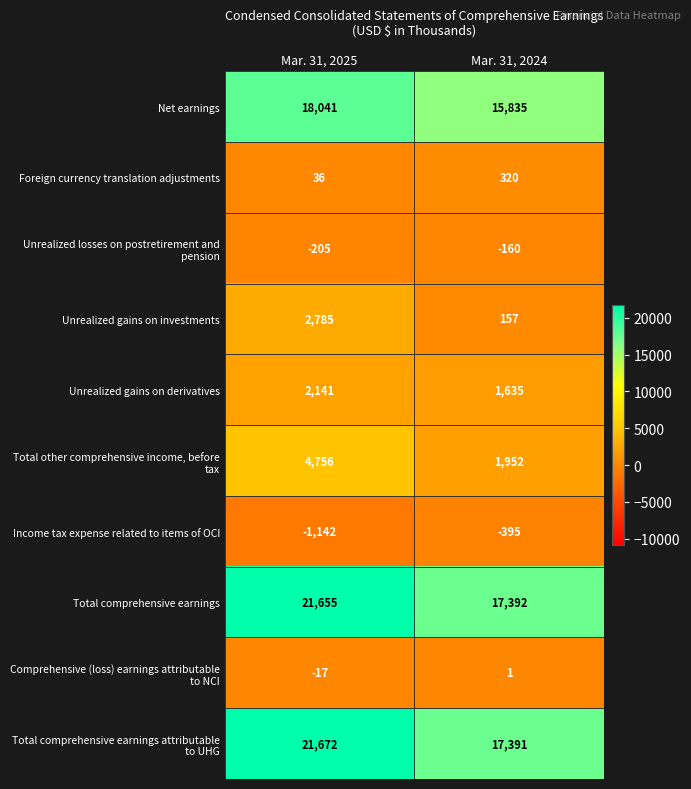

At which category is the sum across all series the highest?

Mar. 31, 2025